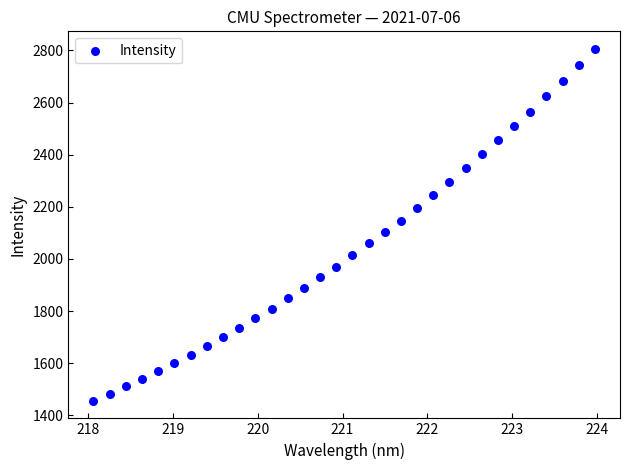

What is the range of Y values (max minus min)?

1349.6